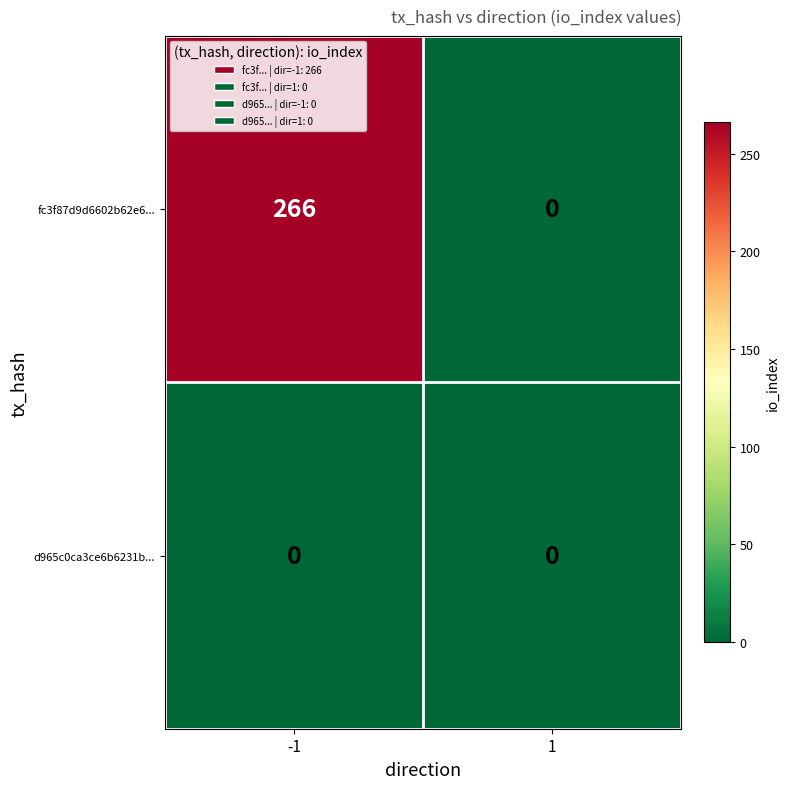

Between -1 and 1, which series saw the biggest shift?

fc3f87d9d6602b62e6...